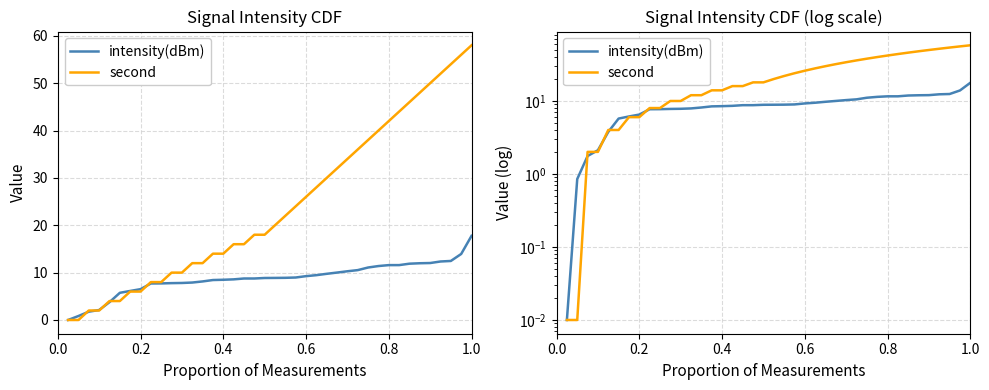

What is the maximum value shown in the chart?

58.0